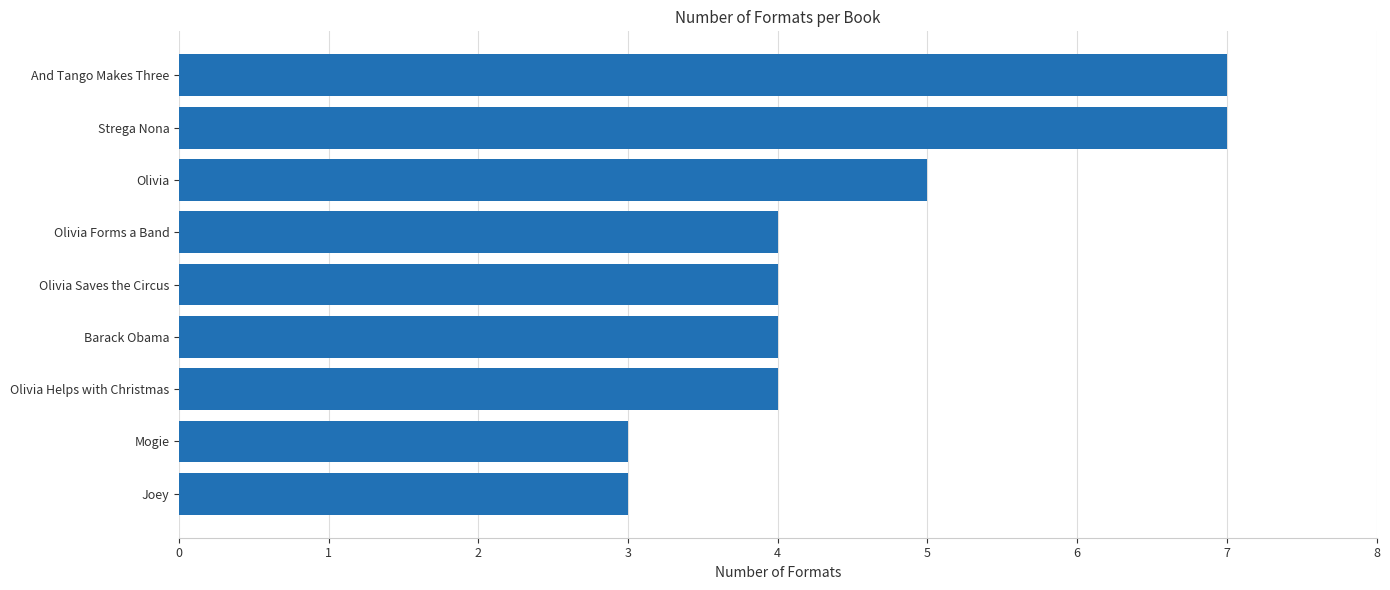

Is it true that the value at Olivia Helps with Christmas is 4?

True